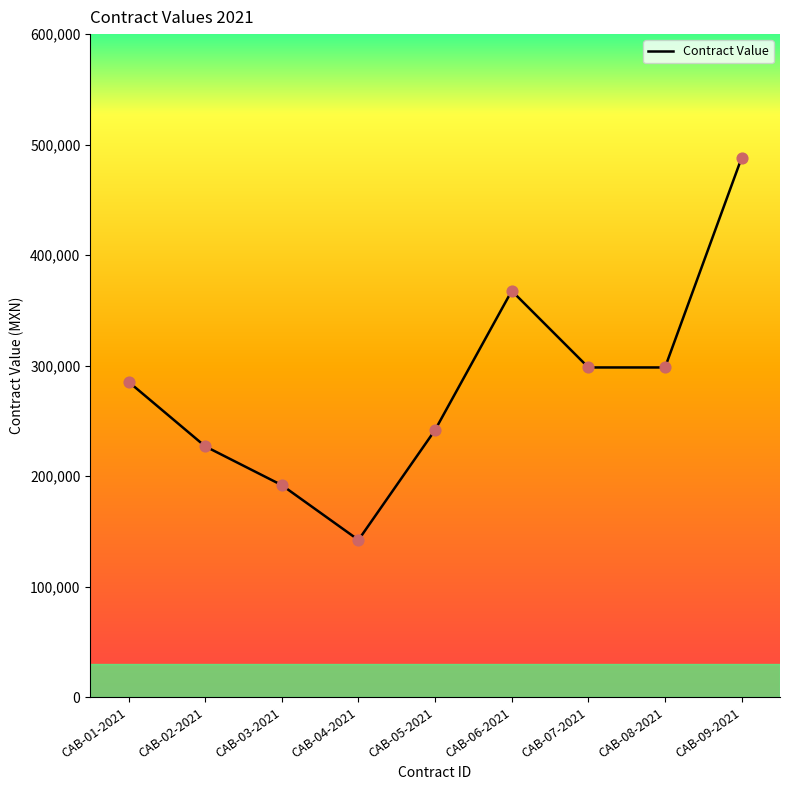

Between CAB-06-2021 and CAB-04-2021, which is larger?

CAB-06-2021